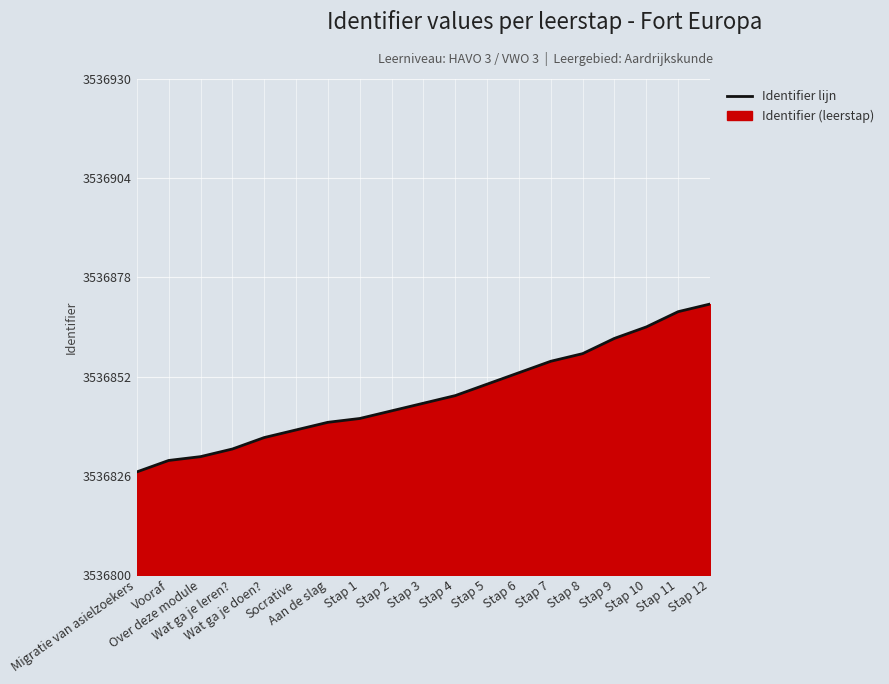

List the labels in order of value, smallest first.

Migratie van asielzoekers, Vooraf, Over deze module, Wat ga je leren?, Wat ga je doen?, Socrative, Aan de slag, Stap 1, Stap 2, Stap 3, Stap 4, Stap 5, Stap 6, Stap 7, Stap 8, Stap 9, Stap 10, Stap 11, Stap 12